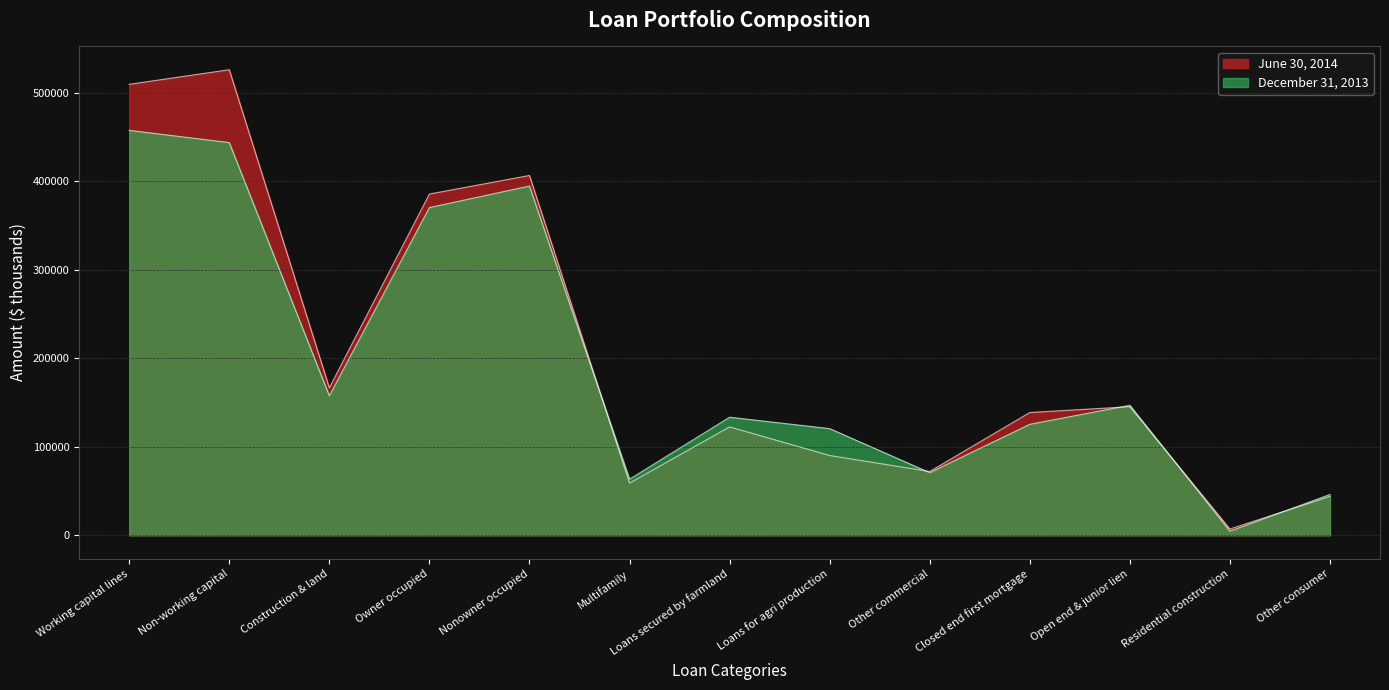

List the series in order of their peak value, lowest first.

December 31, 2013, June 30, 2014